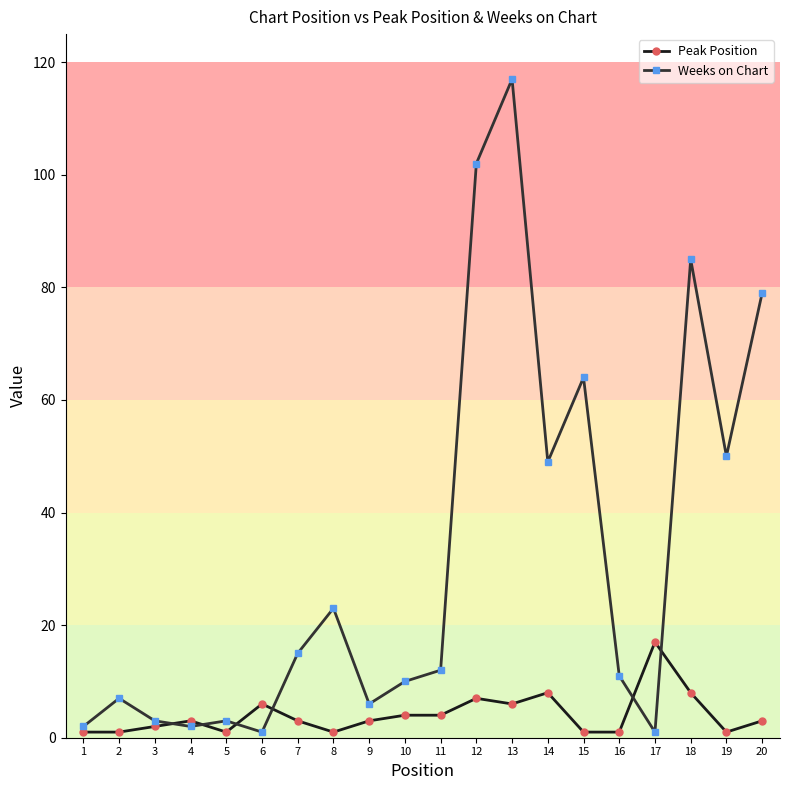

Reading right to left, transcribe all the data shown in this chart.

Peak Position: 20=3	19=1	18=8	17=17	16=1	15=1	14=8	13=6	12=7	11=4	10=4	9=3	8=1	7=3	6=6	5=1	4=3	3=2	2=1	1=1
Weeks on Chart: 20=79	19=50	18=85	17=1	16=11	15=64	14=49	13=117	12=102	11=12	10=10	9=6	8=23	7=15	6=1	5=3	4=2	3=3	2=7	1=2